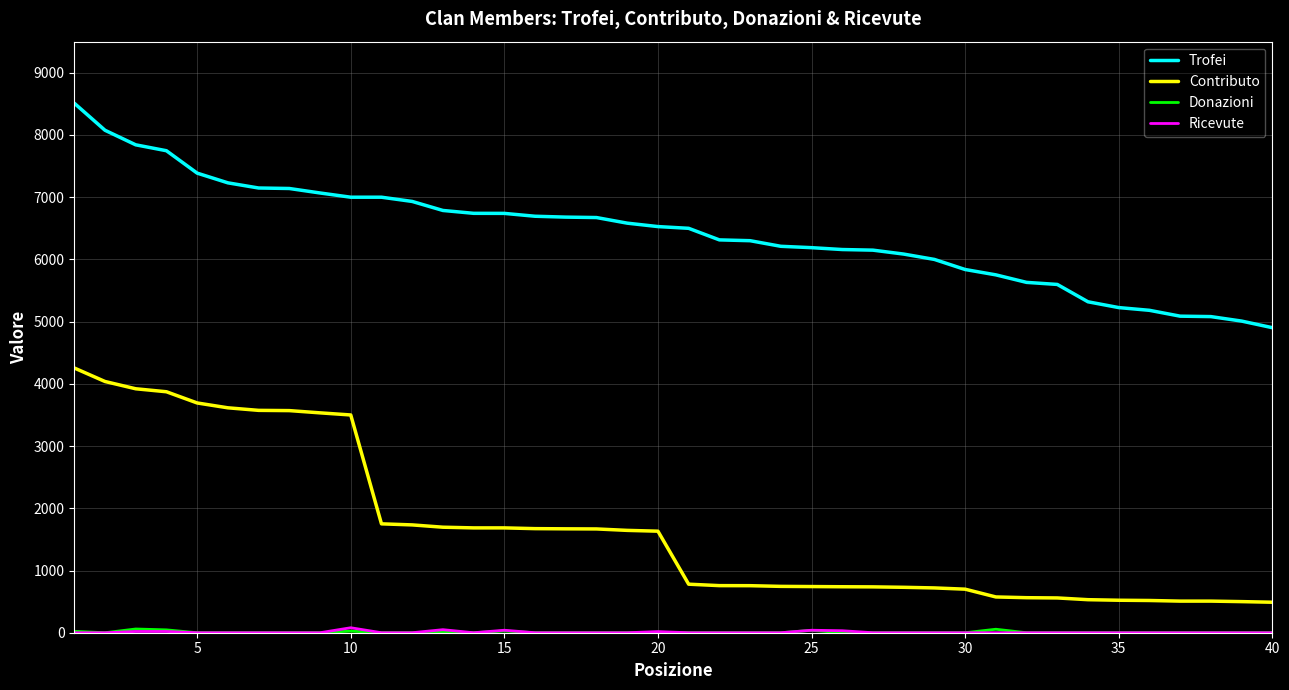

Which series has the largest total across all categories?

Trofei